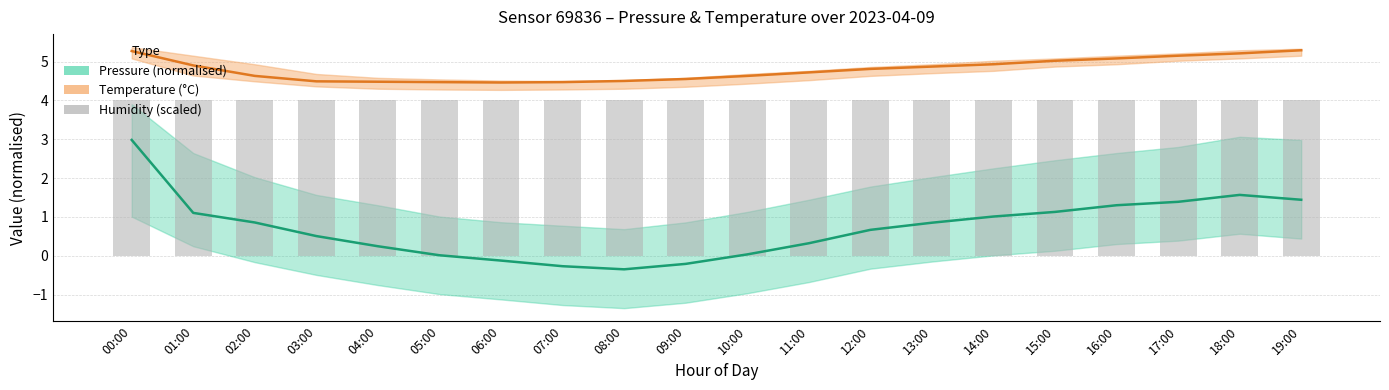

True or false: Pressure mean has a value of -0.1 at 06:00.

True